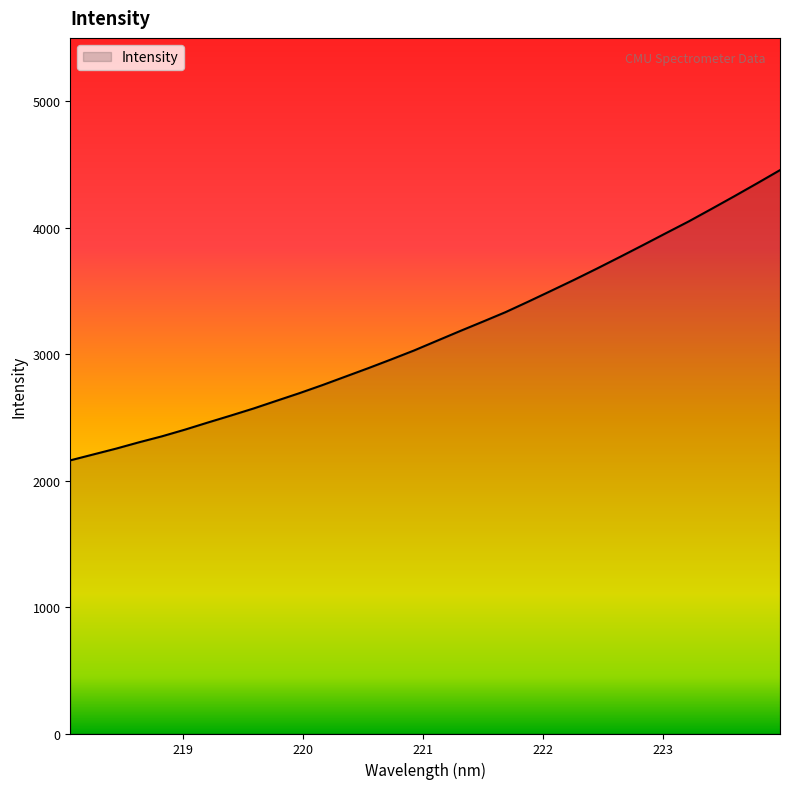

How many series are shown in this chart?

1